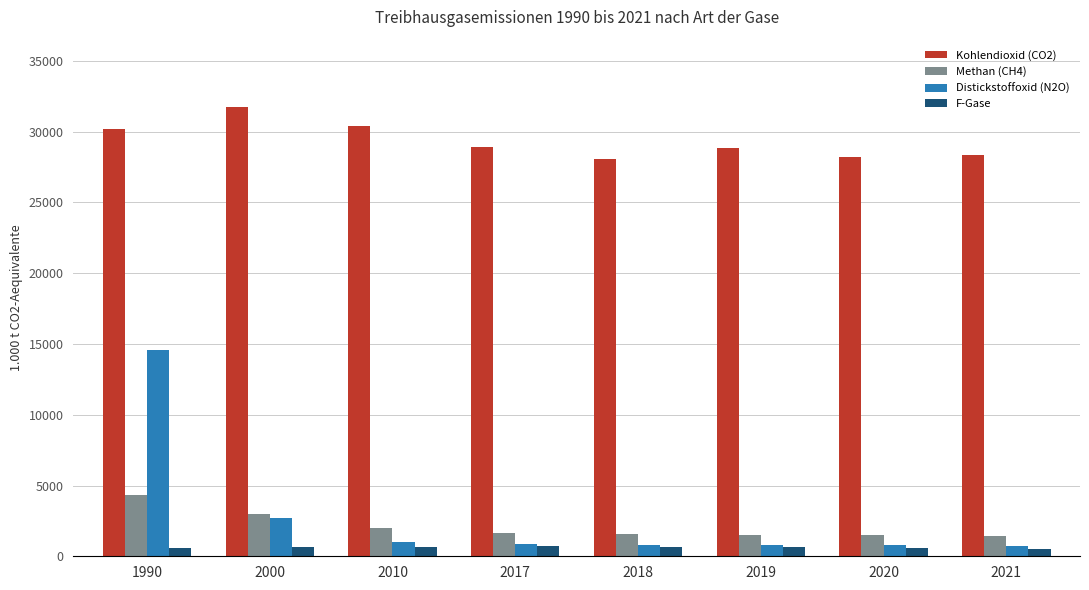

At which label does F-Gase first exceed 650?

2010